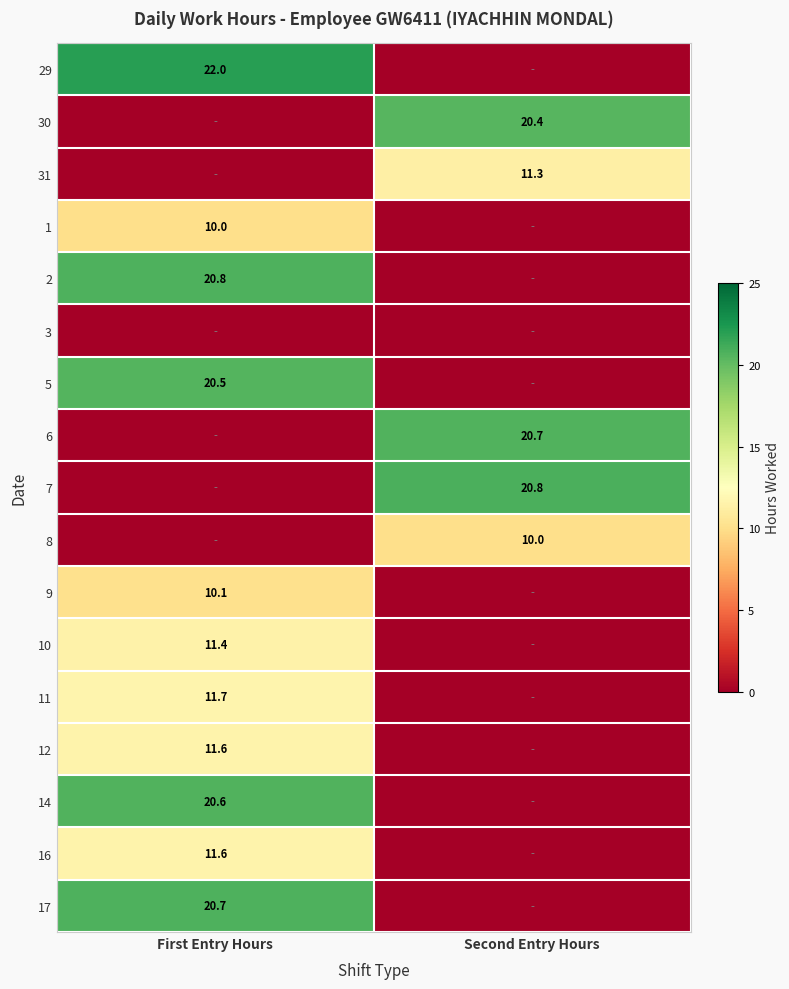

The value of 14 at First Entry Hours is 20.6. True or false?

True